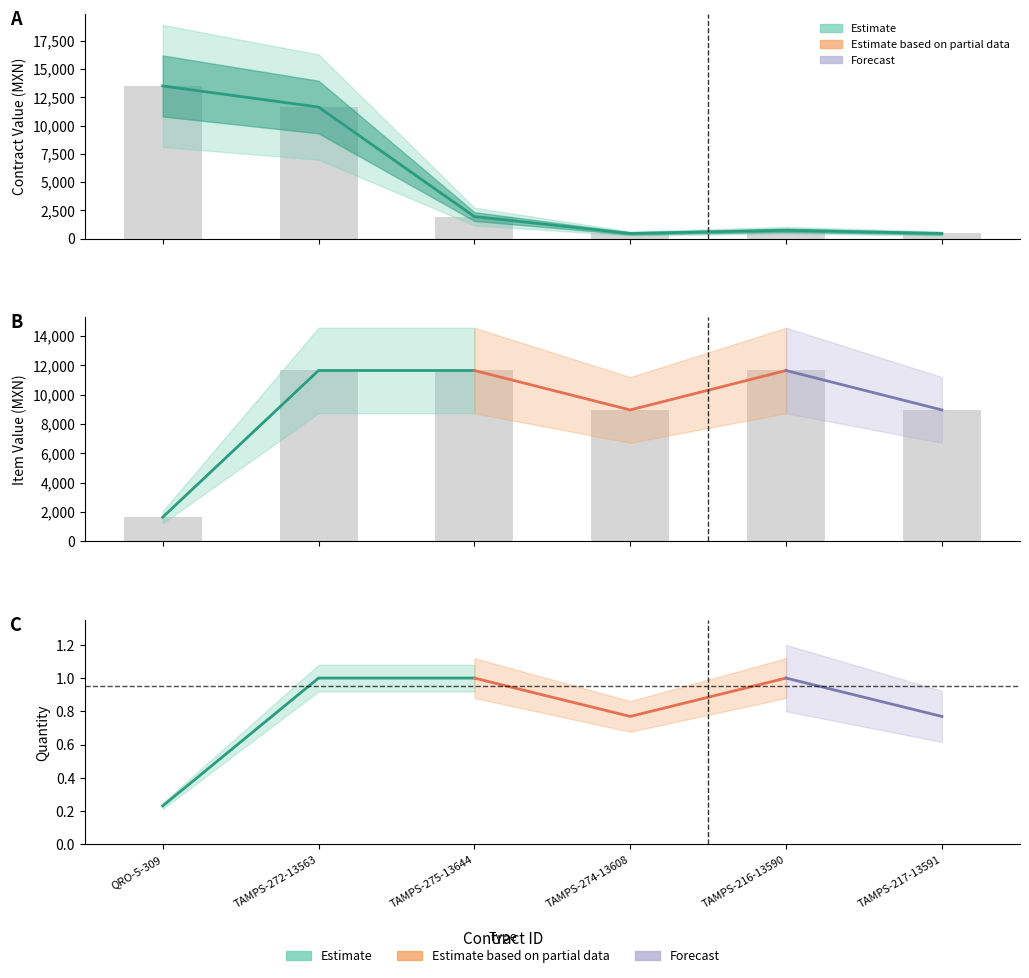

At how many categories does at least one series exceed 8516?

6